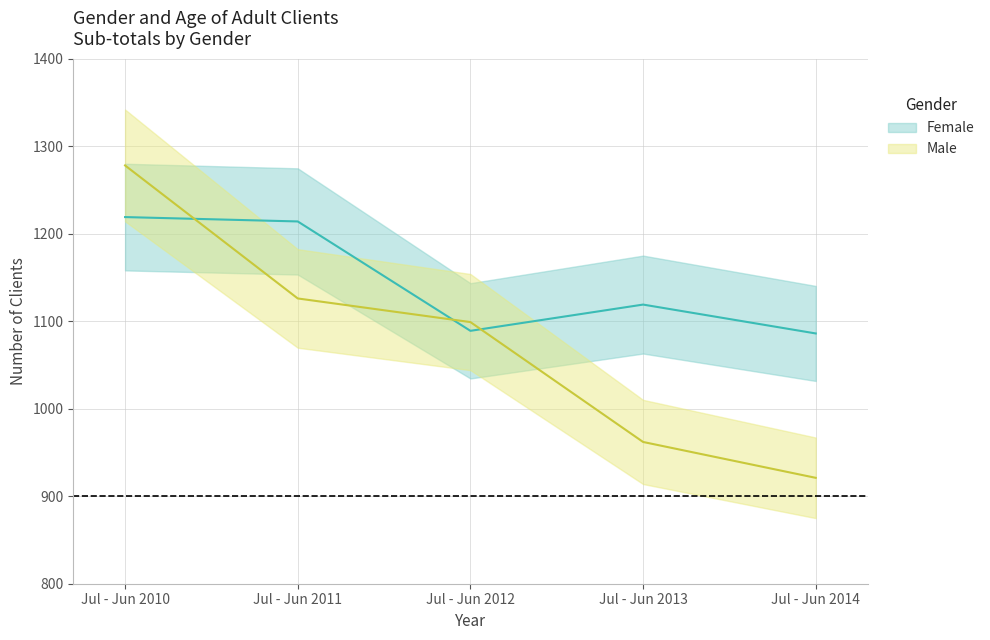

Between Jul - Jun 2010 and Jul - Jun 2014, which series saw the biggest shift?

Male